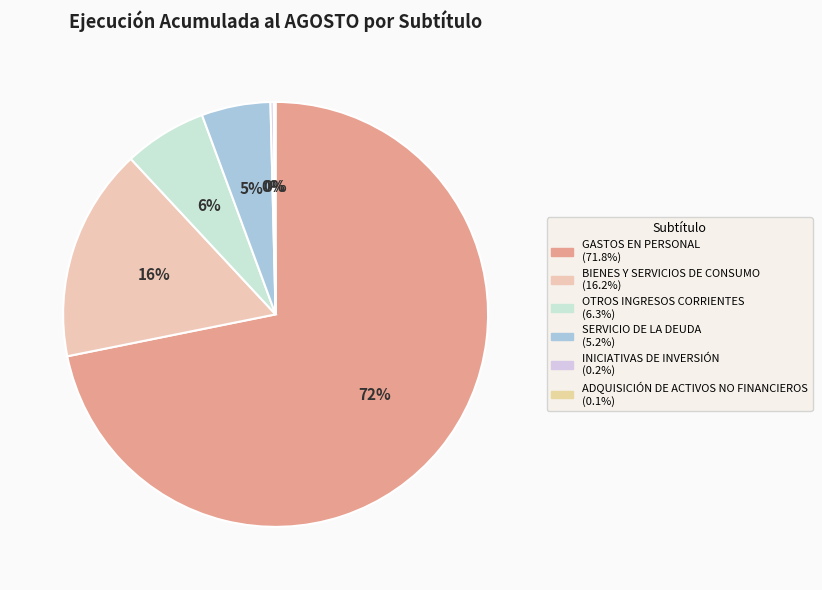

To the nearest percent, what percentage of the pie is GASTOS EN PERSONAL?

72%